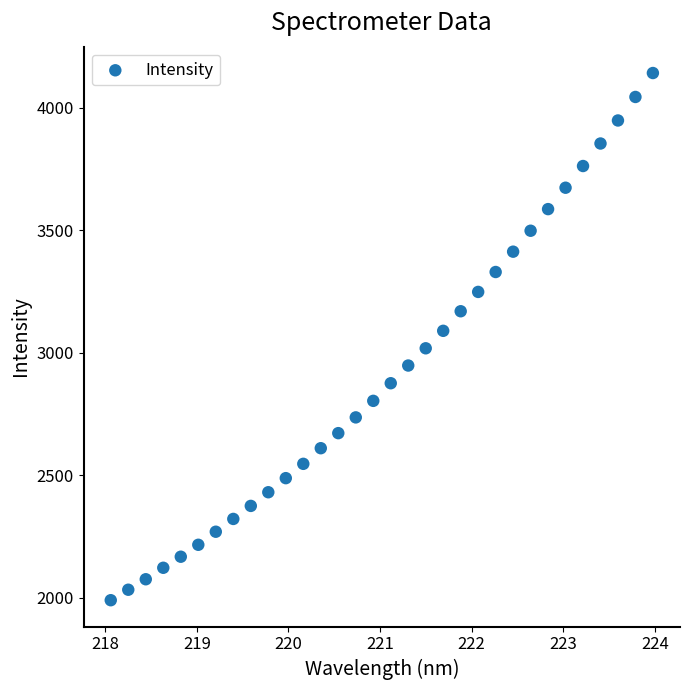

What is the range of X values (max minus min)?

5.9